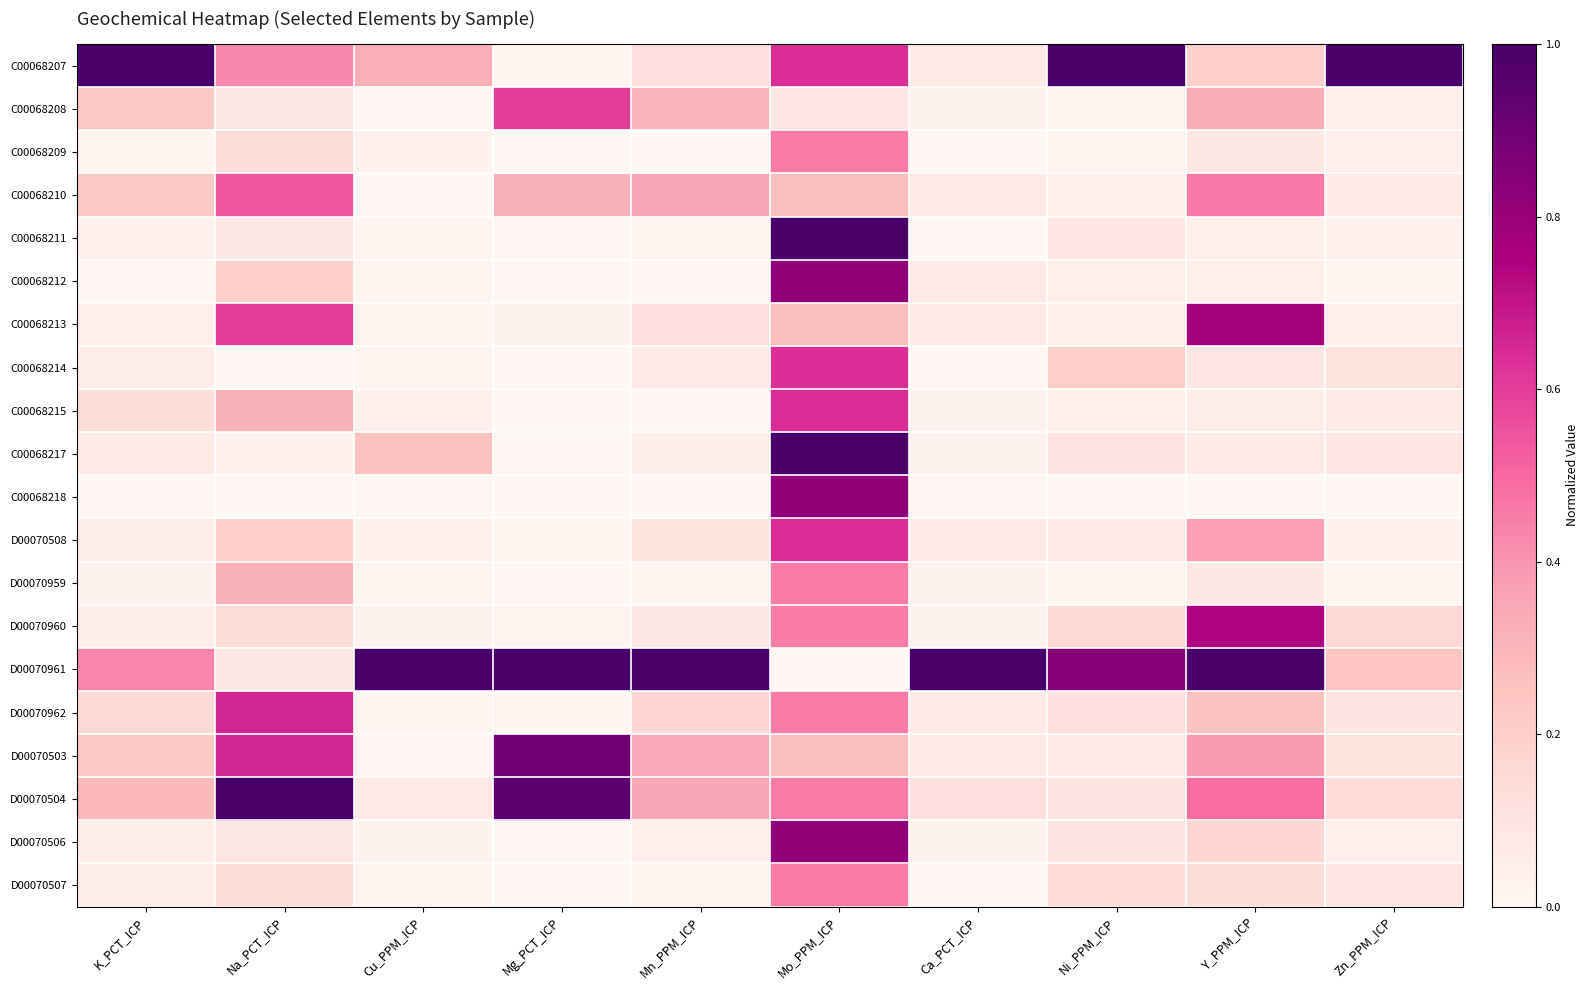

Reading left to right, list all the values displayed in this chart.

C00068207: K_PCT_ICP=1.0	Na_PCT_ICP=0.4	Cu_PPM_ICP=0.3	Mg_PCT_ICP=0.0	Mn_PPM_ICP=0.1	Mo_PPM_ICP=0.6	Ca_PCT_ICP=0.1	Ni_PPM_ICP=1.0	Y_PPM_ICP=0.2	Zn_PPM_ICP=1.0
C00068208: K_PCT_ICP=0.2	Na_PCT_ICP=0.1	Cu_PPM_ICP=0.0	Mg_PCT_ICP=0.6	Mn_PPM_ICP=0.3	Mo_PPM_ICP=0.1	Ca_PCT_ICP=0.0	Ni_PPM_ICP=0.0	Y_PPM_ICP=0.3	Zn_PPM_ICP=0.0
C00068209: K_PCT_ICP=0.0	Na_PCT_ICP=0.1	Cu_PPM_ICP=0.0	Mg_PCT_ICP=0.0	Mn_PPM_ICP=0.0	Mo_PPM_ICP=0.5	Ca_PCT_ICP=0.0	Ni_PPM_ICP=0.0	Y_PPM_ICP=0.1	Zn_PPM_ICP=0.0
C00068210: K_PCT_ICP=0.2	Na_PCT_ICP=0.5	Cu_PPM_ICP=0.0	Mg_PCT_ICP=0.3	Mn_PPM_ICP=0.4	Mo_PPM_ICP=0.3	Ca_PCT_ICP=0.1	Ni_PPM_ICP=0.0	Y_PPM_ICP=0.5	Zn_PPM_ICP=0.1
C00068211: K_PCT_ICP=0.0	Na_PCT_ICP=0.1	Cu_PPM_ICP=0.0	Mg_PCT_ICP=0.0	Mn_PPM_ICP=0.0	Mo_PPM_ICP=1.0	Ca_PCT_ICP=0.0	Ni_PPM_ICP=0.1	Y_PPM_ICP=0.0	Zn_PPM_ICP=0.0
C00068212: K_PCT_ICP=0.0	Na_PCT_ICP=0.2	Cu_PPM_ICP=0.0	Mg_PCT_ICP=0.0	Mn_PPM_ICP=0.0	Mo_PPM_ICP=0.8	Ca_PCT_ICP=0.1	Ni_PPM_ICP=0.0	Y_PPM_ICP=0.0	Zn_PPM_ICP=0.0
C00068213: K_PCT_ICP=0.0	Na_PCT_ICP=0.6	Cu_PPM_ICP=0.0	Mg_PCT_ICP=0.0	Mn_PPM_ICP=0.1	Mo_PPM_ICP=0.3	Ca_PCT_ICP=0.1	Ni_PPM_ICP=0.0	Y_PPM_ICP=0.8	Zn_PPM_ICP=0.0
C00068214: K_PCT_ICP=0.1	Na_PCT_ICP=0.0	Cu_PPM_ICP=0.0	Mg_PCT_ICP=0.0	Mn_PPM_ICP=0.1	Mo_PPM_ICP=0.6	Ca_PCT_ICP=0.0	Ni_PPM_ICP=0.2	Y_PPM_ICP=0.1	Zn_PPM_ICP=0.1
C00068215: K_PCT_ICP=0.1	Na_PCT_ICP=0.3	Cu_PPM_ICP=0.0	Mg_PCT_ICP=0.0	Mn_PPM_ICP=0.0	Mo_PPM_ICP=0.6	Ca_PCT_ICP=0.0	Ni_PPM_ICP=0.0	Y_PPM_ICP=0.1	Zn_PPM_ICP=0.1
C00068217: K_PCT_ICP=0.1	Na_PCT_ICP=0.0	Cu_PPM_ICP=0.3	Mg_PCT_ICP=0.0	Mn_PPM_ICP=0.0	Mo_PPM_ICP=1.0	Ca_PCT_ICP=0.0	Ni_PPM_ICP=0.1	Y_PPM_ICP=0.1	Zn_PPM_ICP=0.1
C00068218: K_PCT_ICP=0.0	Na_PCT_ICP=0.0	Cu_PPM_ICP=0.0	Mg_PCT_ICP=0.0	Mn_PPM_ICP=0.0	Mo_PPM_ICP=0.8	Ca_PCT_ICP=0.0	Ni_PPM_ICP=0.0	Y_PPM_ICP=0.0	Zn_PPM_ICP=0.0
D00070508: K_PCT_ICP=0.1	Na_PCT_ICP=0.2	Cu_PPM_ICP=0.0	Mg_PCT_ICP=0.0	Mn_PPM_ICP=0.1	Mo_PPM_ICP=0.6	Ca_PCT_ICP=0.1	Ni_PPM_ICP=0.1	Y_PPM_ICP=0.4	Zn_PPM_ICP=0.0
D00070959: K_PCT_ICP=0.0	Na_PCT_ICP=0.3	Cu_PPM_ICP=0.0	Mg_PCT_ICP=0.0	Mn_PPM_ICP=0.0	Mo_PPM_ICP=0.5	Ca_PCT_ICP=0.0	Ni_PPM_ICP=0.0	Y_PPM_ICP=0.1	Zn_PPM_ICP=0.0
D00070960: K_PCT_ICP=0.0	Na_PCT_ICP=0.1	Cu_PPM_ICP=0.0	Mg_PCT_ICP=0.0	Mn_PPM_ICP=0.1	Mo_PPM_ICP=0.5	Ca_PCT_ICP=0.0	Ni_PPM_ICP=0.2	Y_PPM_ICP=0.7	Zn_PPM_ICP=0.2
D00070961: K_PCT_ICP=0.4	Na_PCT_ICP=0.1	Cu_PPM_ICP=1.0	Mg_PCT_ICP=1.0	Mn_PPM_ICP=1.0	Mo_PPM_ICP=0.0	Ca_PCT_ICP=1.0	Ni_PPM_ICP=0.8	Y_PPM_ICP=1.0	Zn_PPM_ICP=0.2
D00070962: K_PCT_ICP=0.2	Na_PCT_ICP=0.7	Cu_PPM_ICP=0.0	Mg_PCT_ICP=0.0	Mn_PPM_ICP=0.2	Mo_PPM_ICP=0.5	Ca_PCT_ICP=0.1	Ni_PPM_ICP=0.1	Y_PPM_ICP=0.3	Zn_PPM_ICP=0.1
D00070503: K_PCT_ICP=0.2	Na_PCT_ICP=0.7	Cu_PPM_ICP=0.0	Mg_PCT_ICP=0.9	Mn_PPM_ICP=0.3	Mo_PPM_ICP=0.3	Ca_PCT_ICP=0.1	Ni_PPM_ICP=0.1	Y_PPM_ICP=0.4	Zn_PPM_ICP=0.1
D00070504: K_PCT_ICP=0.3	Na_PCT_ICP=1.0	Cu_PPM_ICP=0.1	Mg_PCT_ICP=1.0	Mn_PPM_ICP=0.3	Mo_PPM_ICP=0.5	Ca_PCT_ICP=0.1	Ni_PPM_ICP=0.1	Y_PPM_ICP=0.5	Zn_PPM_ICP=0.1
D00070506: K_PCT_ICP=0.0	Na_PCT_ICP=0.1	Cu_PPM_ICP=0.0	Mg_PCT_ICP=0.0	Mn_PPM_ICP=0.0	Mo_PPM_ICP=0.8	Ca_PCT_ICP=0.0	Ni_PPM_ICP=0.1	Y_PPM_ICP=0.2	Zn_PPM_ICP=0.0
D00070507: K_PCT_ICP=0.0	Na_PCT_ICP=0.1	Cu_PPM_ICP=0.0	Mg_PCT_ICP=0.0	Mn_PPM_ICP=0.0	Mo_PPM_ICP=0.5	Ca_PCT_ICP=0.0	Ni_PPM_ICP=0.1	Y_PPM_ICP=0.1	Zn_PPM_ICP=0.1